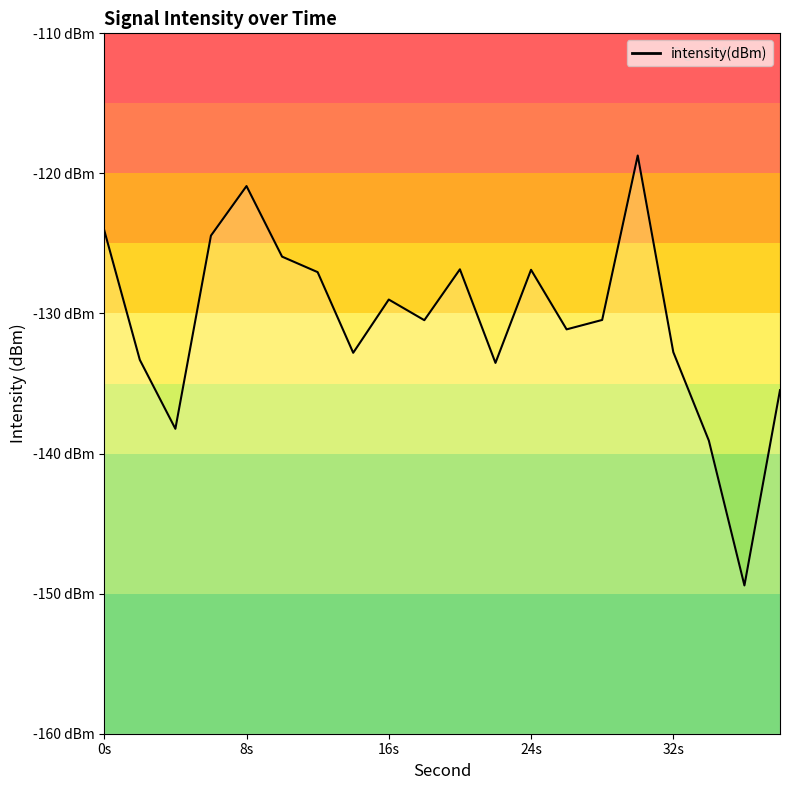

How many interior local valleys (lower than both neighbors) does the data have?

6